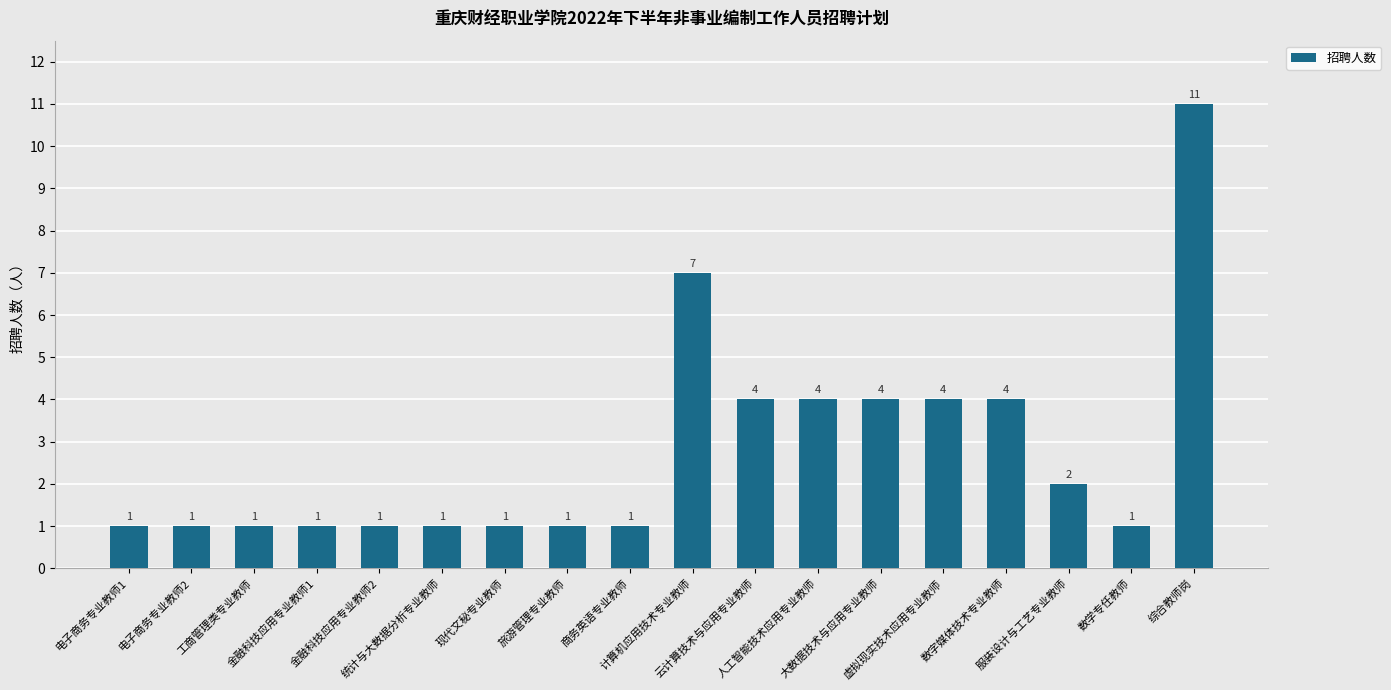

Count the number of values greater than 1.

8